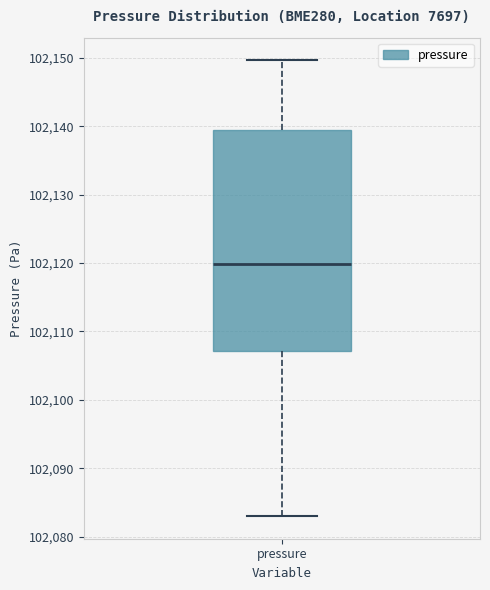

Where does the upper whisker of the box for pressure end on the y-axis? The values are not printed on the chart, so give them approximately, as read against the axis.

102150